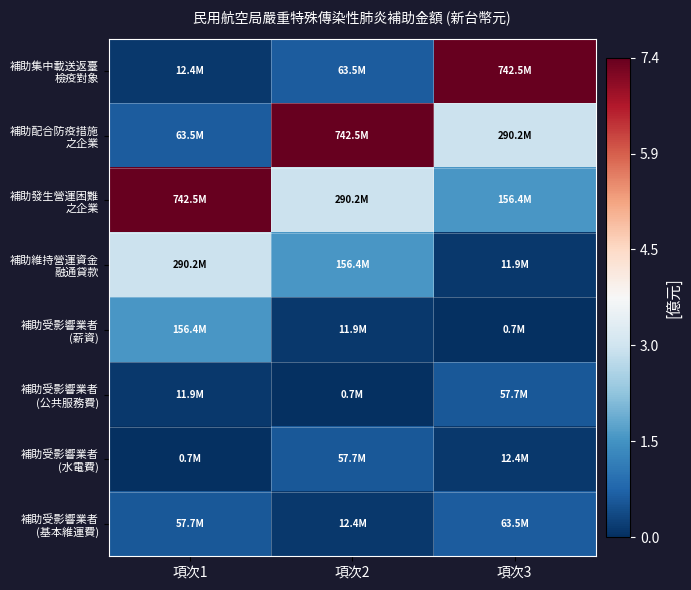

What is the total value across all series at 項次1?

1335362852